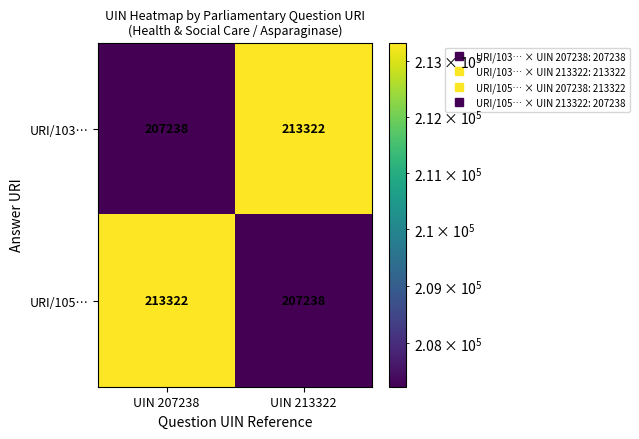

What is the difference between the highest and lowest values at UIN 213322?

6084